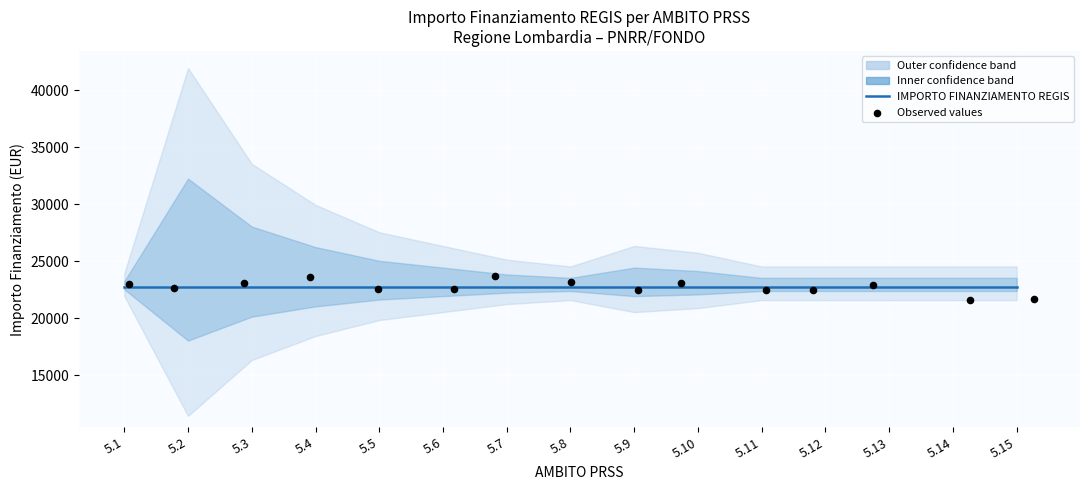

What is the total value across all series at 5.3?

45888.6